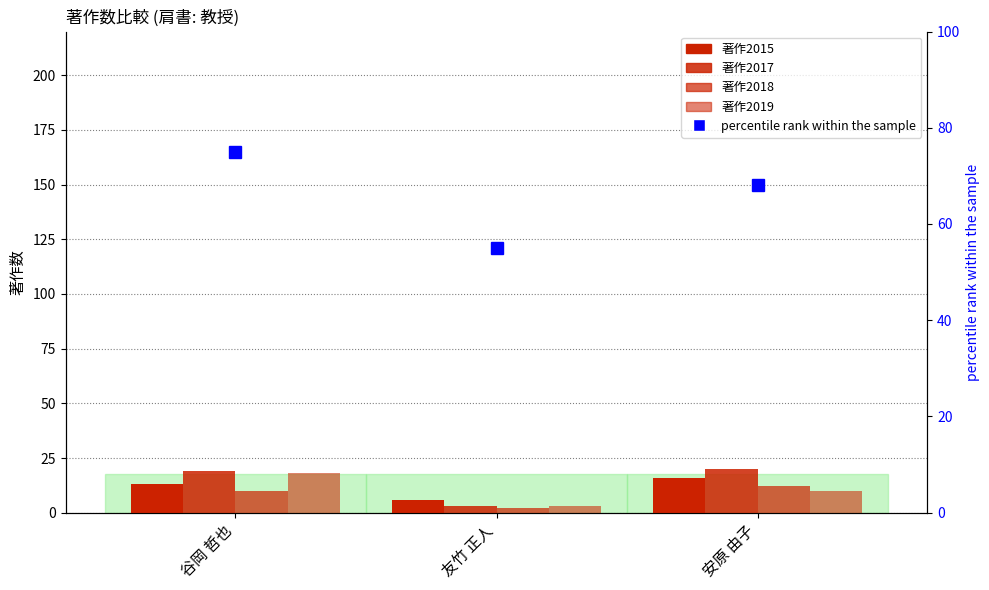

Is it true that 著作2017 equals 10 at 安原 由子?

False